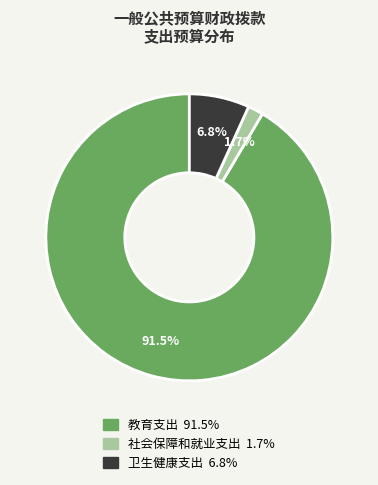

What is the largest slice in the pie chart?

教育支出